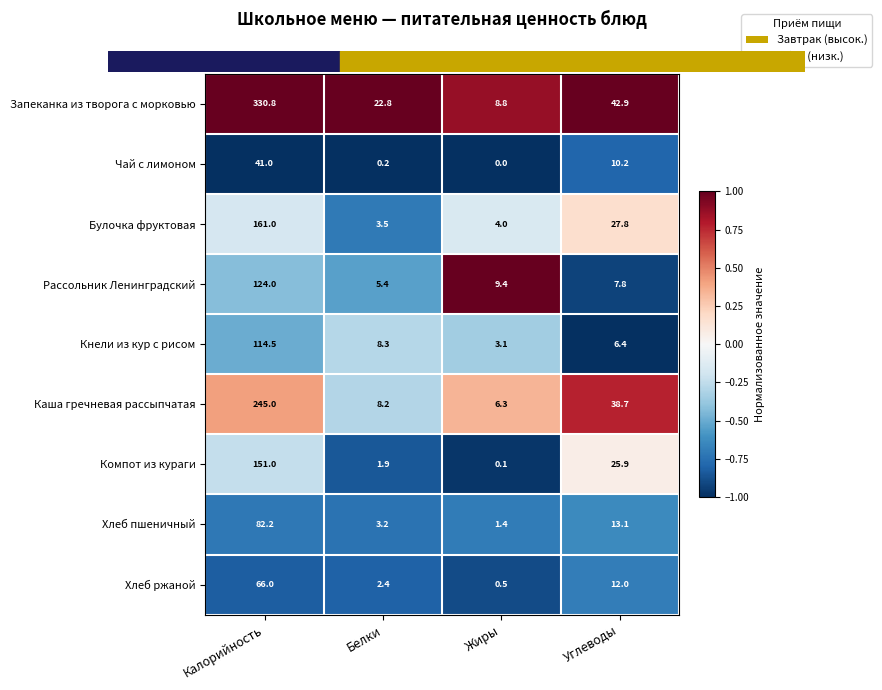

Which series has the widest spread of values?

Запеканка из творога с морковью